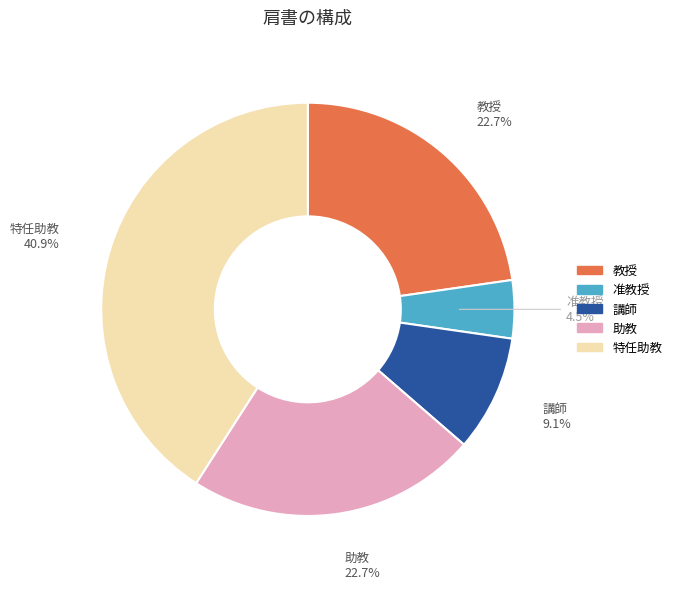

Is it true that 講師 is 9% of the pie?

True